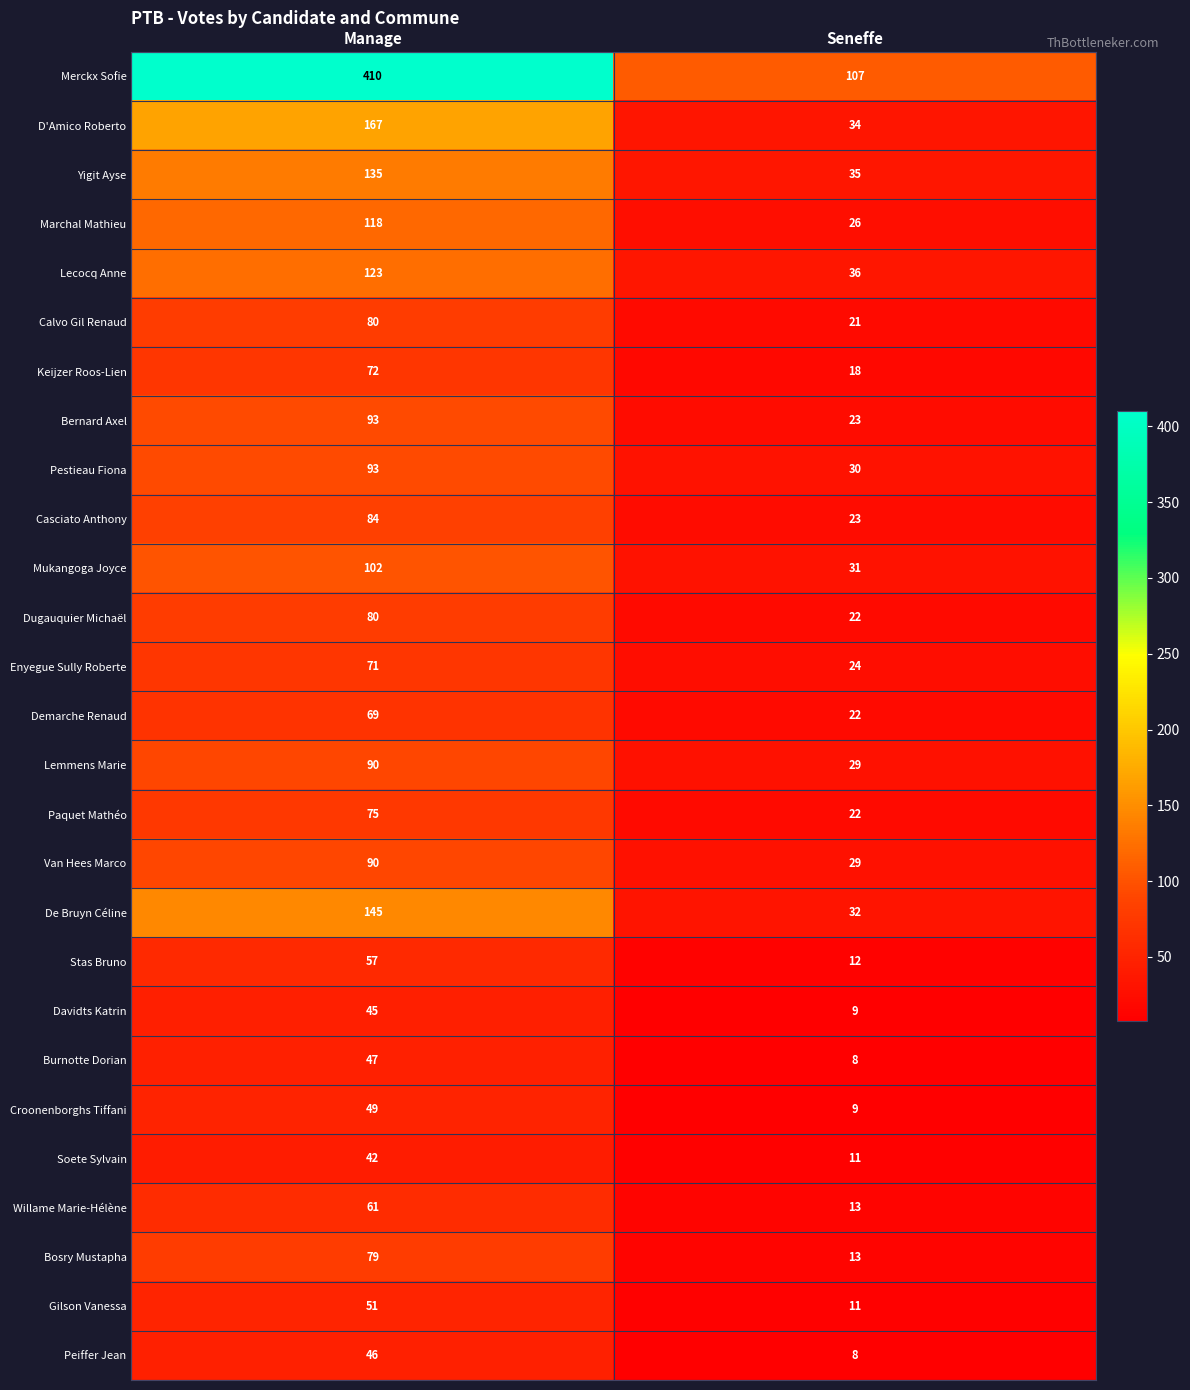

Between Manage and Seneffe, which series saw the biggest shift?

Merckx Sofie